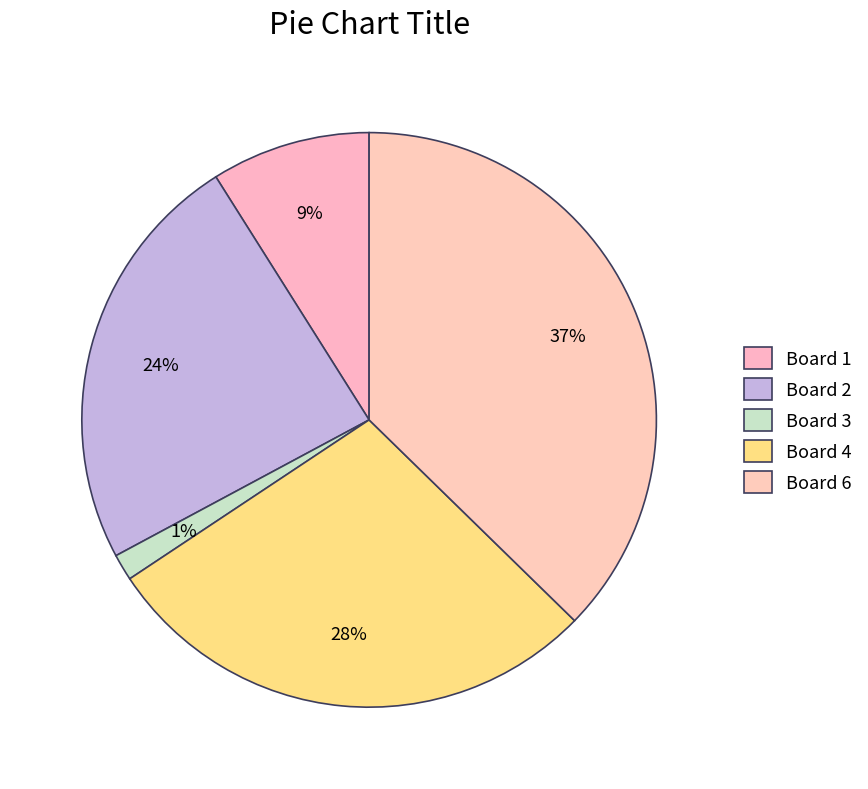

Between Board 1 and Board 4, which is larger?

Board 4